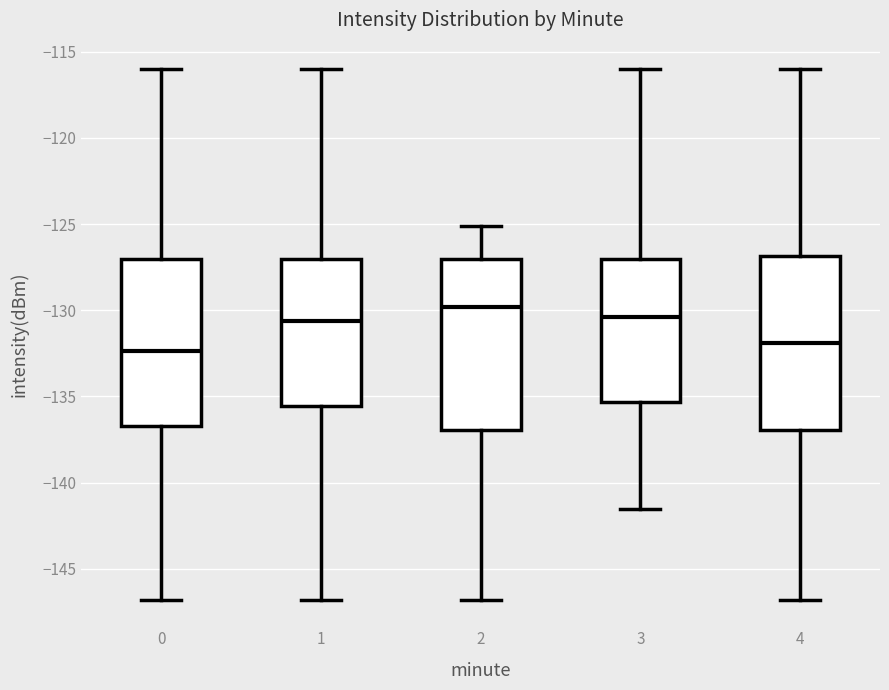

Reading left to right, transcribe this box plot: for each box, give where its median line is, the range the box spans, and where its two whiskers end, as read against the y-axis. The values are not printed on the chart, so give them approximately, as read against the axis.

0: median -132.5, box -136.5 to -127.0, whiskers -147.0 to -116.0
1: median -130.5, box -135.5 to -127.0, whiskers -147.0 to -116.0
2: median -130.0, box -137.0 to -127.0, whiskers -147.0 to -125.0
3: median -130.5, box -135.5 to -127.0, whiskers -141.5 to -116.0
4: median -132.0, box -137.0 to -127.0, whiskers -147.0 to -116.0